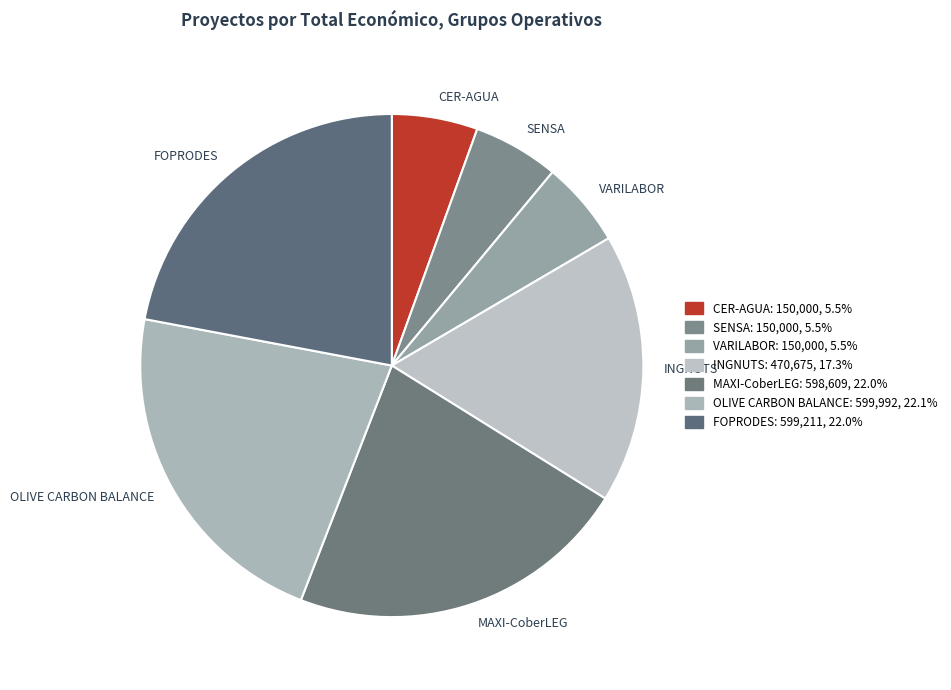

Approximately how many times larger is the value at OLIVE CARBON BALANCE compared to CER-AGUA?

4.0